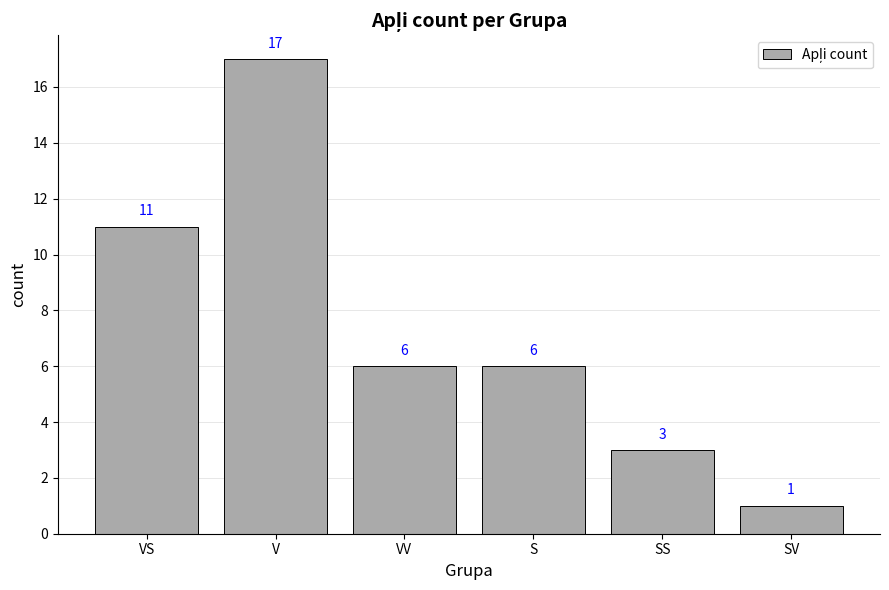

How many series are shown in this chart?

1